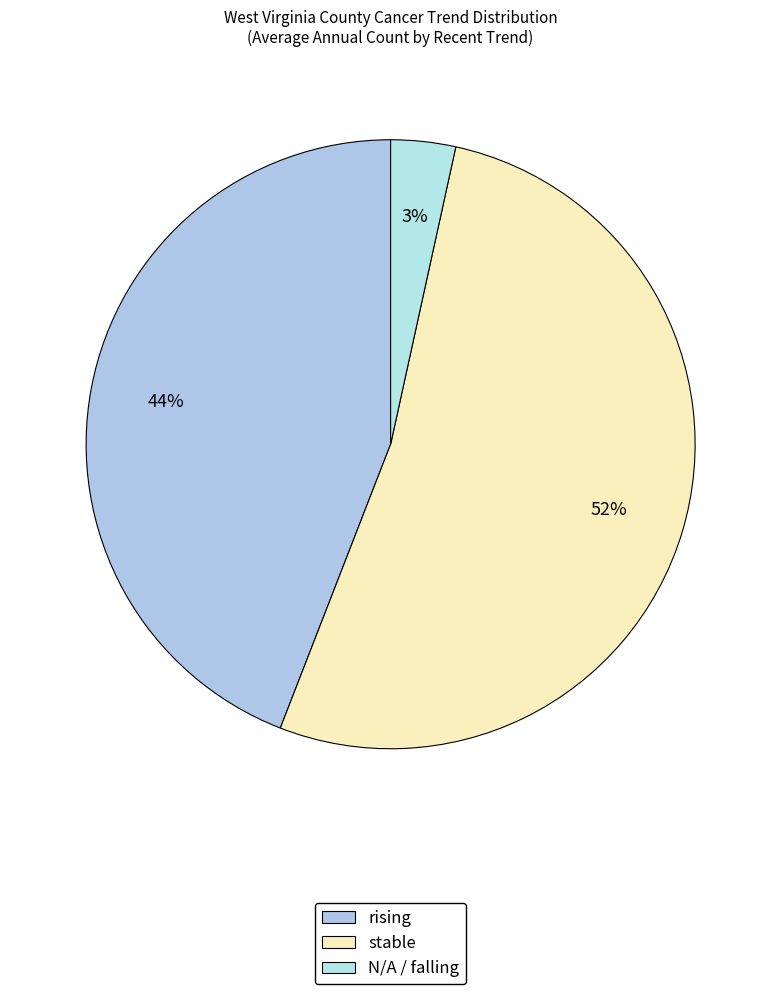

To the nearest percent, what portion does N/A represent?

3%